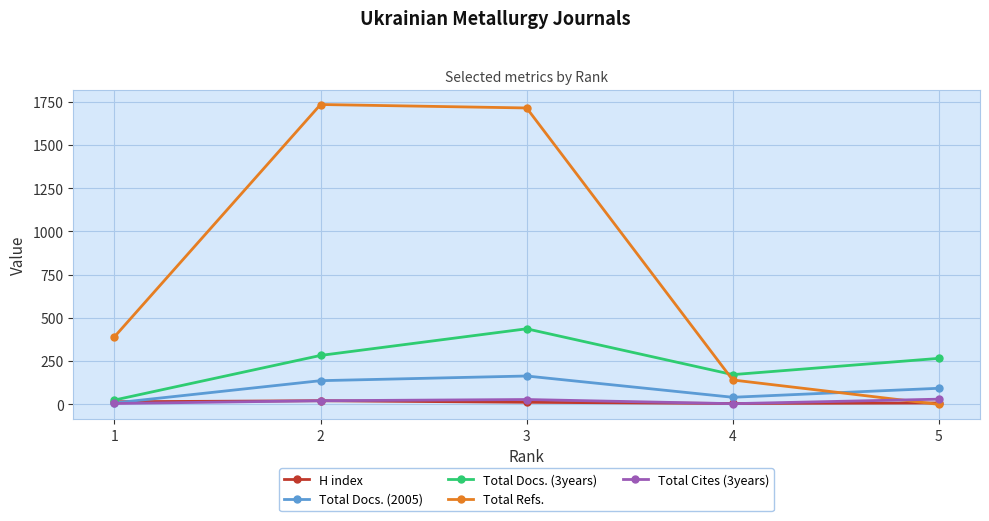

Is the value of Total Refs. at 4 greater than the value of H index at 5?

Yes